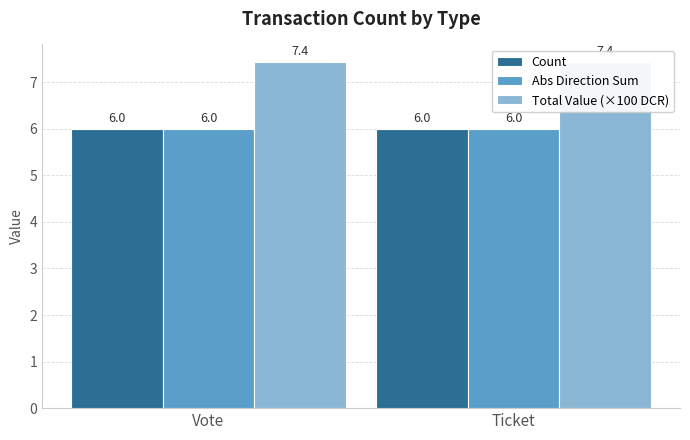

Reading left to right, extract all data points from this chart.

Count: 6.0	6.0
Abs Direction Sum: 6.0	6.0
Total Value (×100 DCR): 7.4	7.4